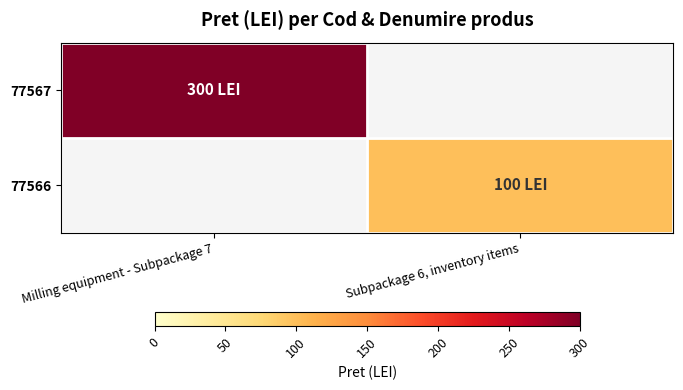

At how many categories does at least one series exceed 159?

1